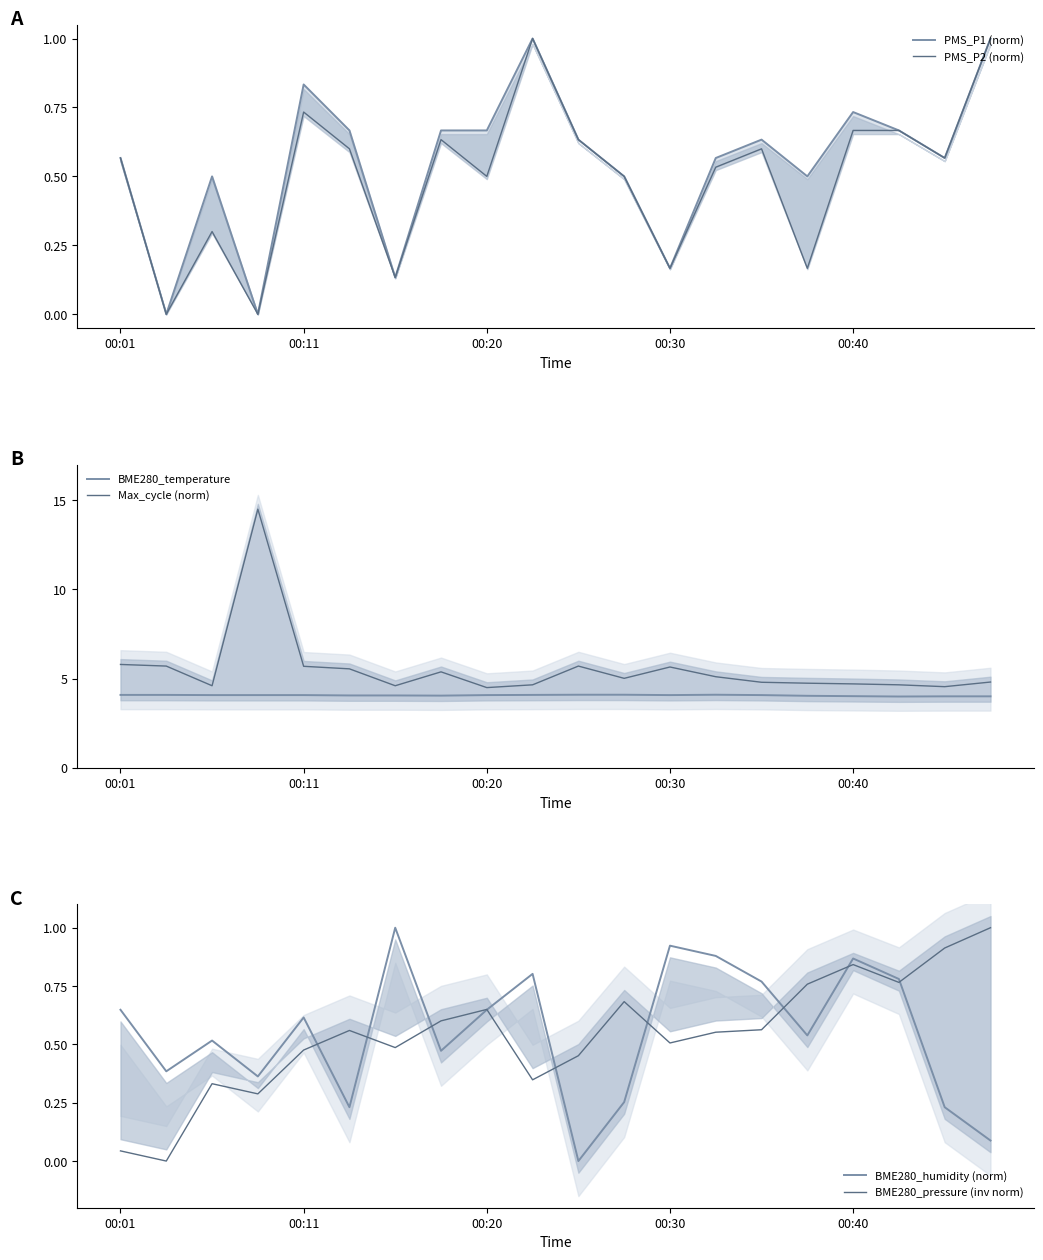

True or false: BME280_temperature and Max_cycle (norm) intersect in this chart.

False